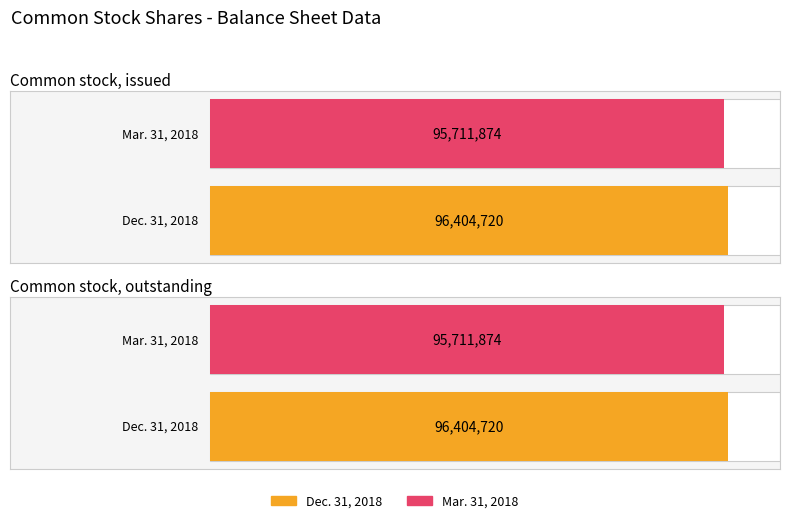

What is the sum of the Mar. 31, 2018 values at Common stock, outstanding and Common stock, issued?

191423748